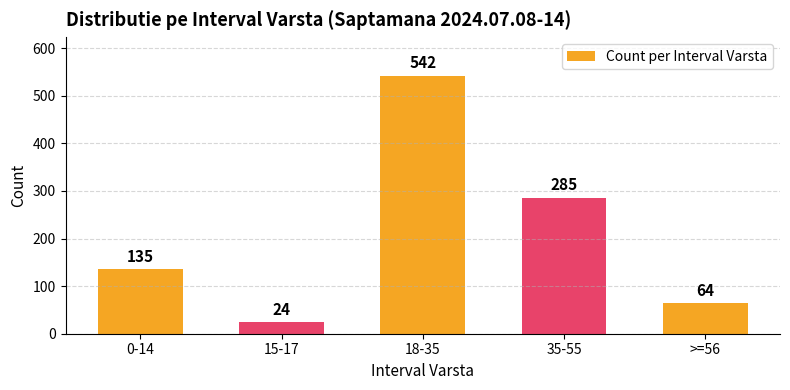

Reading left to right, list all the values displayed in this chart.

0-14=135	15-17=24	18-35=542	35-55=285	>=56=64